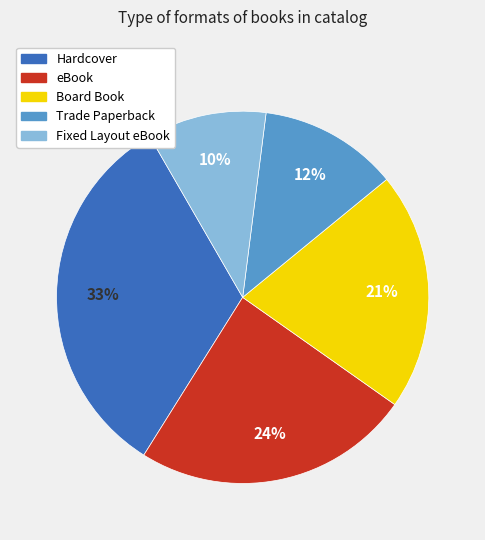

To the nearest percent, what is the combined percentage of Trade Paperback and Fixed Layout eBook?

22%